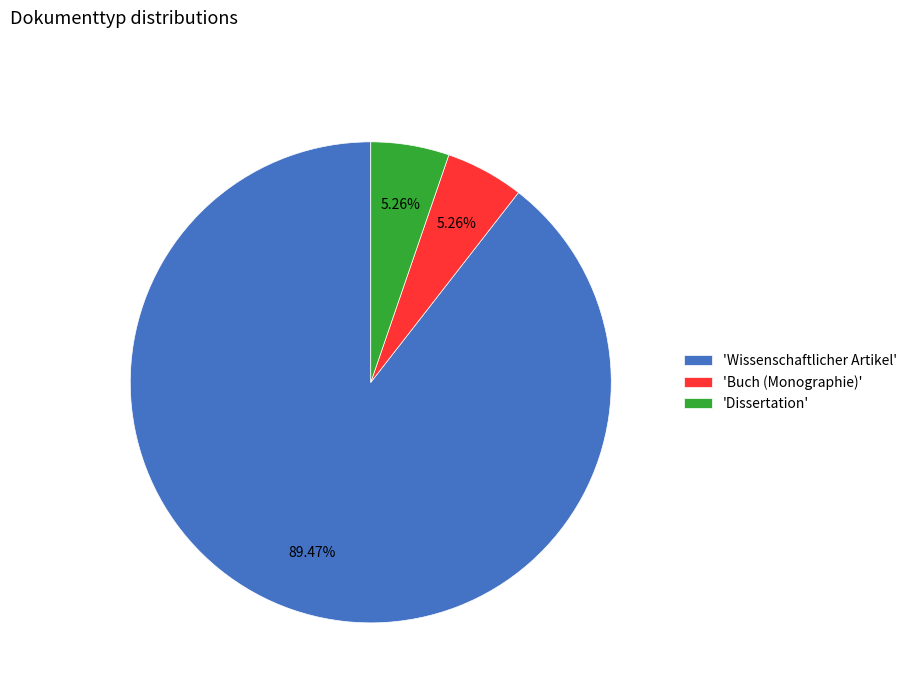

What is the majority slice?

'Wissenschaftlicher Artikel'